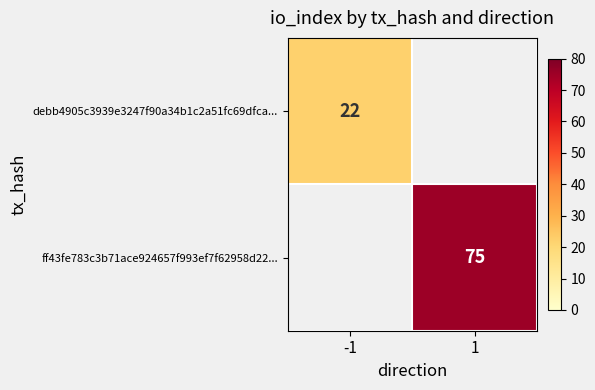

Is it true that debb4905c3939e3247f90a34b1c2a51fc69dfca... equals 22 at -1?

True